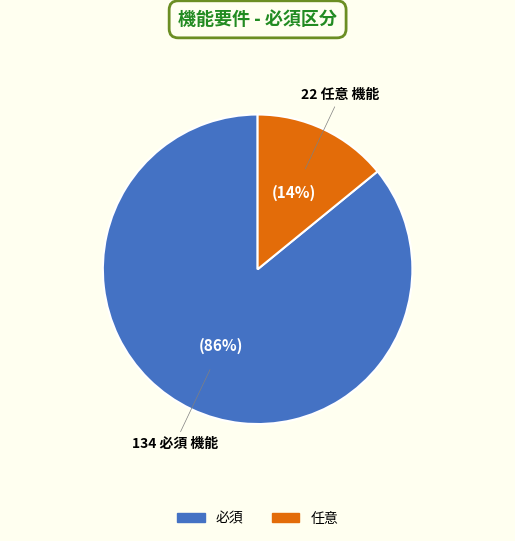

Rank the categories by value from highest to lowest.

必須, 任意